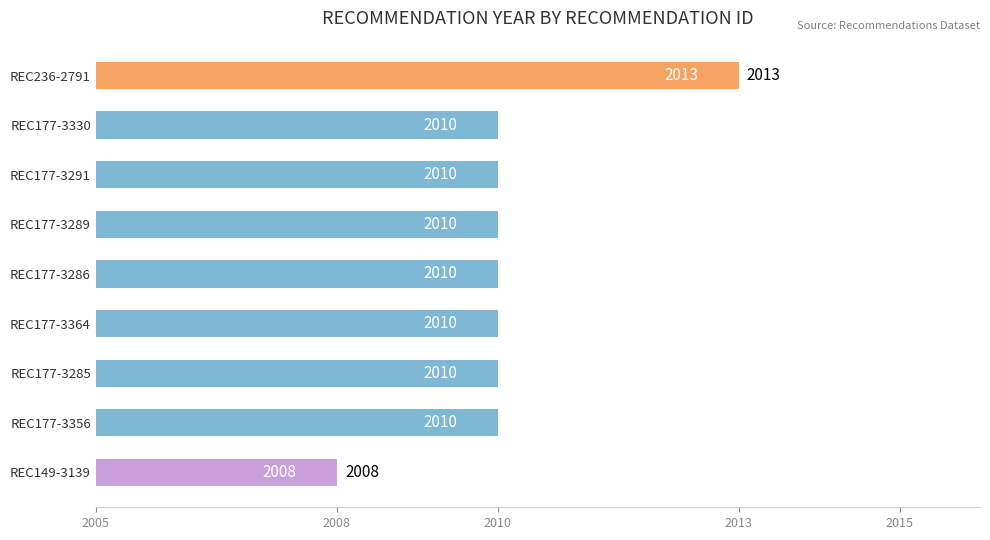

How many distinct data groups are displayed?

1